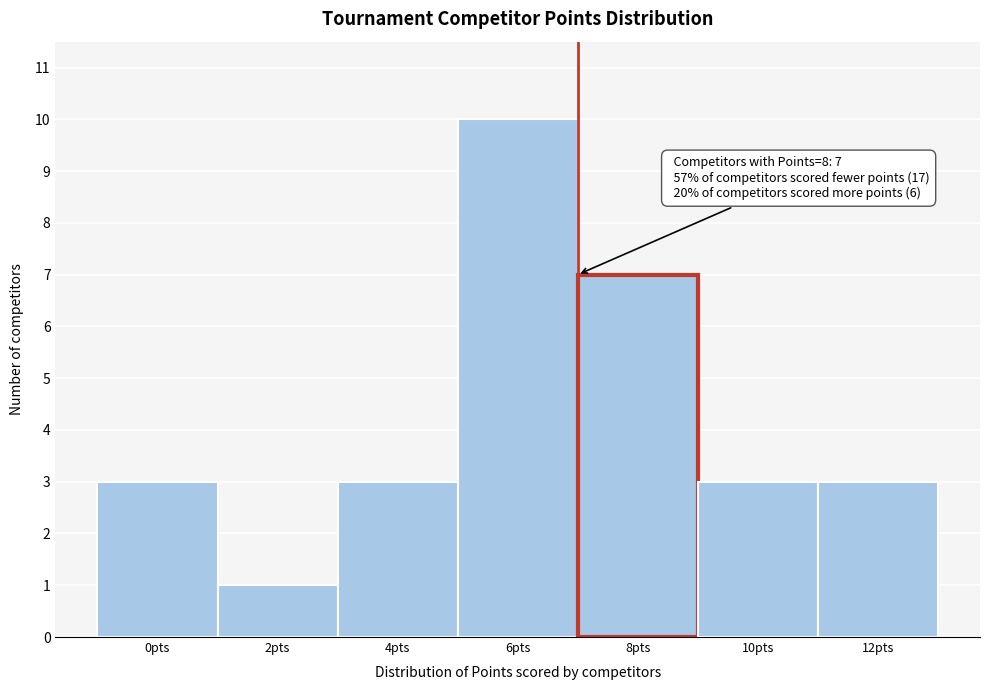

Reading left to right, extract all data points from this chart.

3	1	3	10	7	3	3